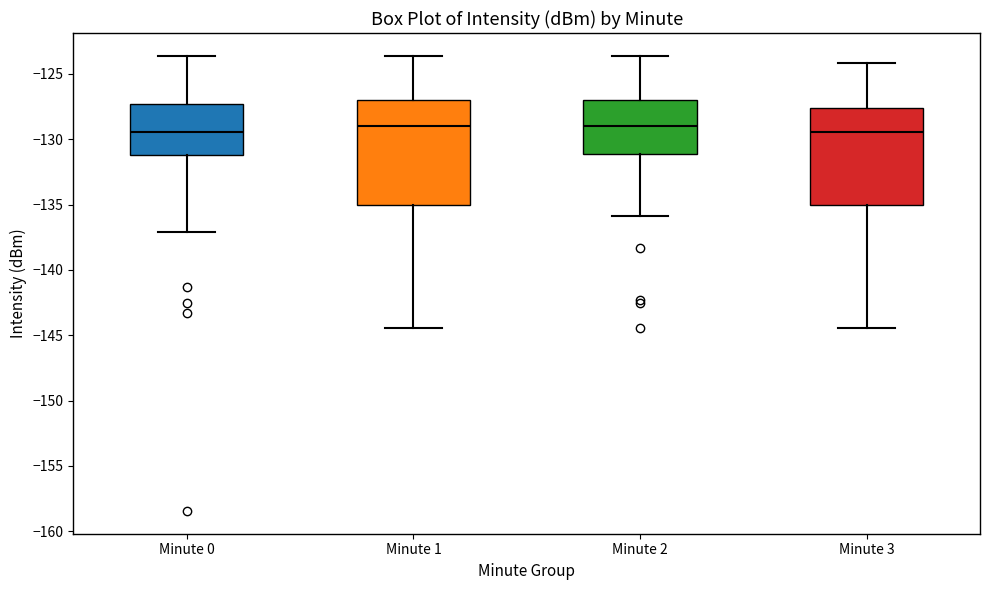

Where is the upper edge of the box for Minute 0 on the y-axis? The values are not printed on the chart, so give them approximately, as read against the axis.

-127.5